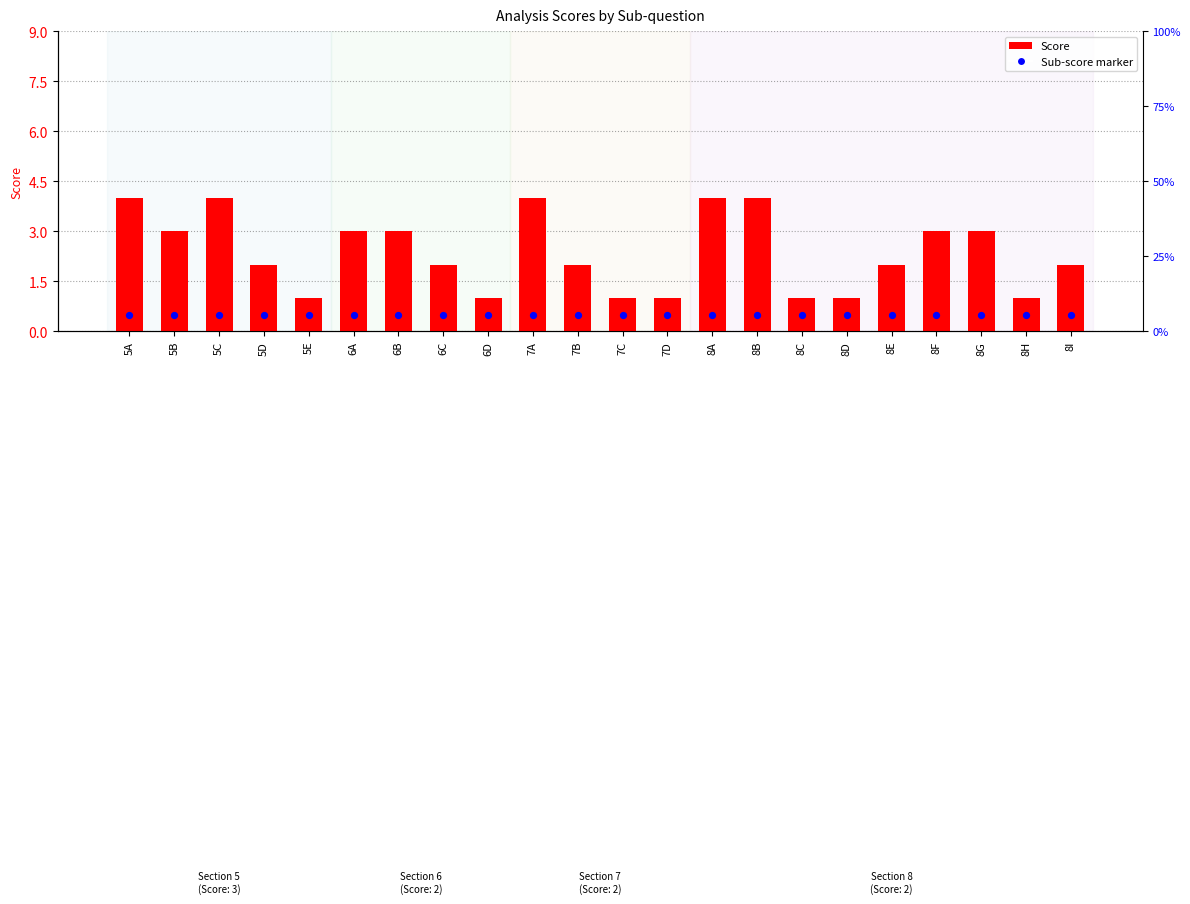

Which series contains the highest Y value?

Score